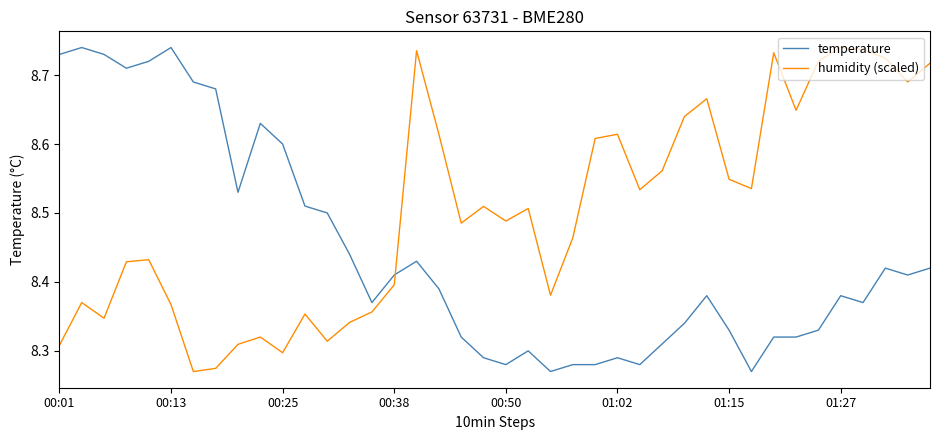

List the series in order of their overall mean, highest first.

humidity (scaled), temperature